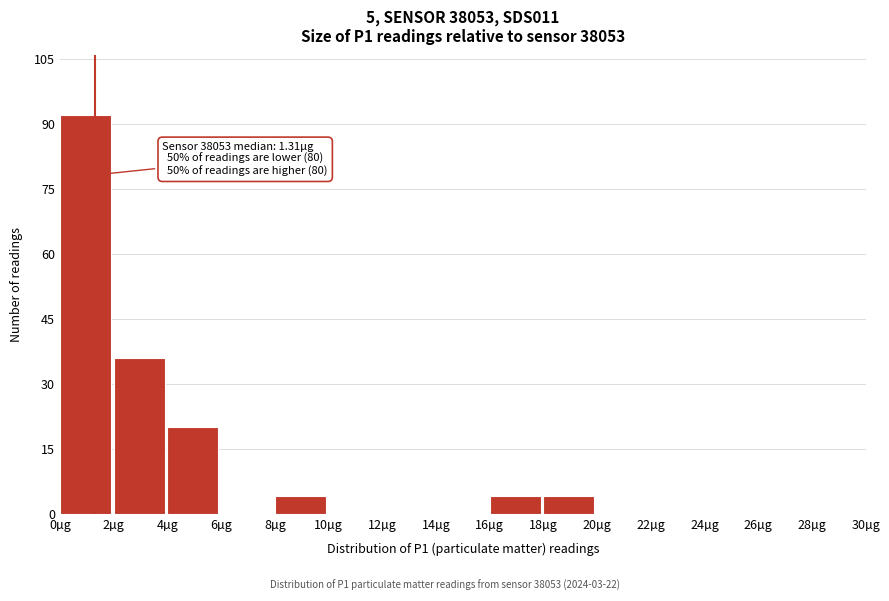

Over which range of the x-axis is the bar tallest?

0 to 2